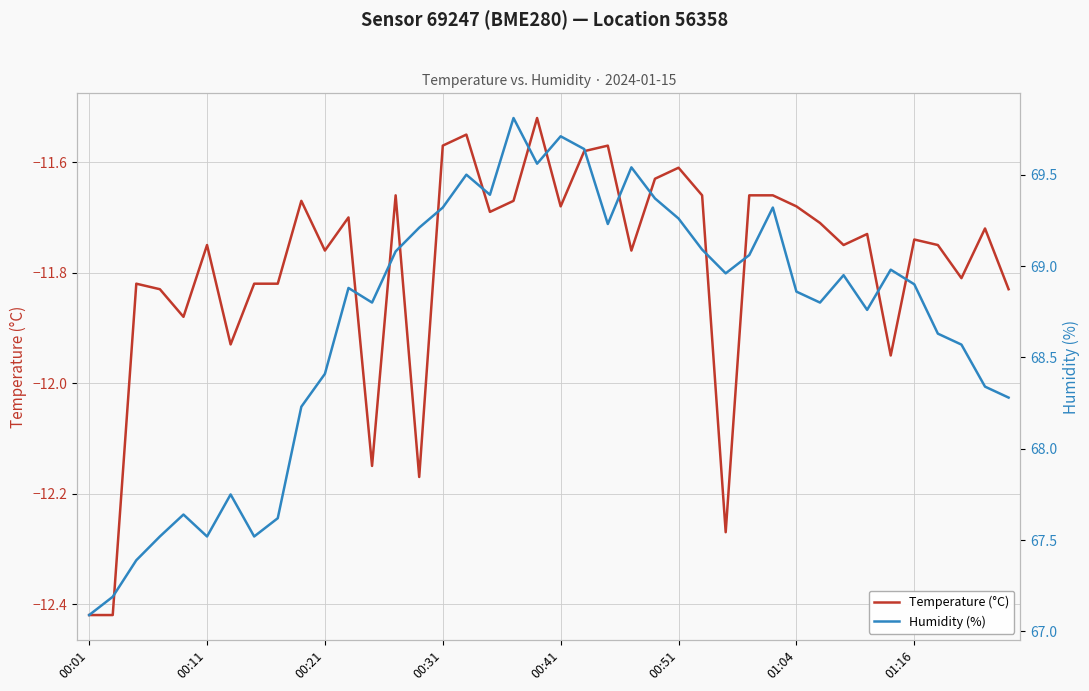

What is the approximate value of Temperature (°C) at 00:21?

-11.8